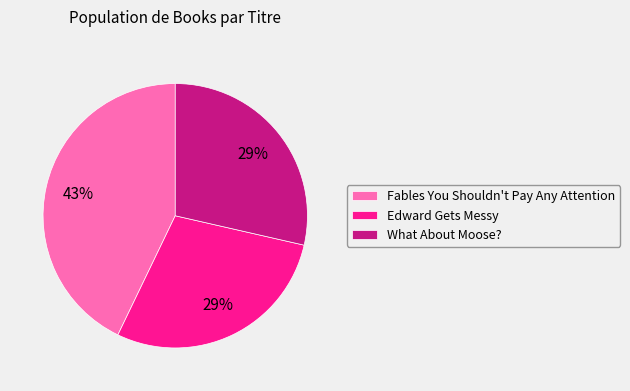

True or false: What About Moose? accounts for 29% of the total.

True